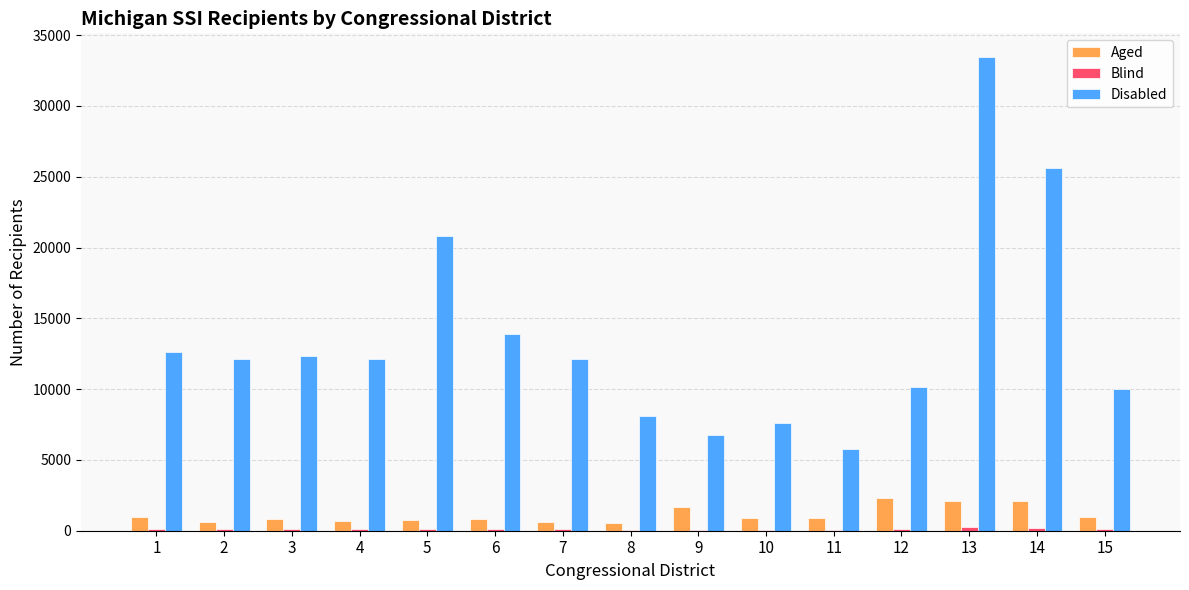

At which category does the chart reach its peak across all series?

13